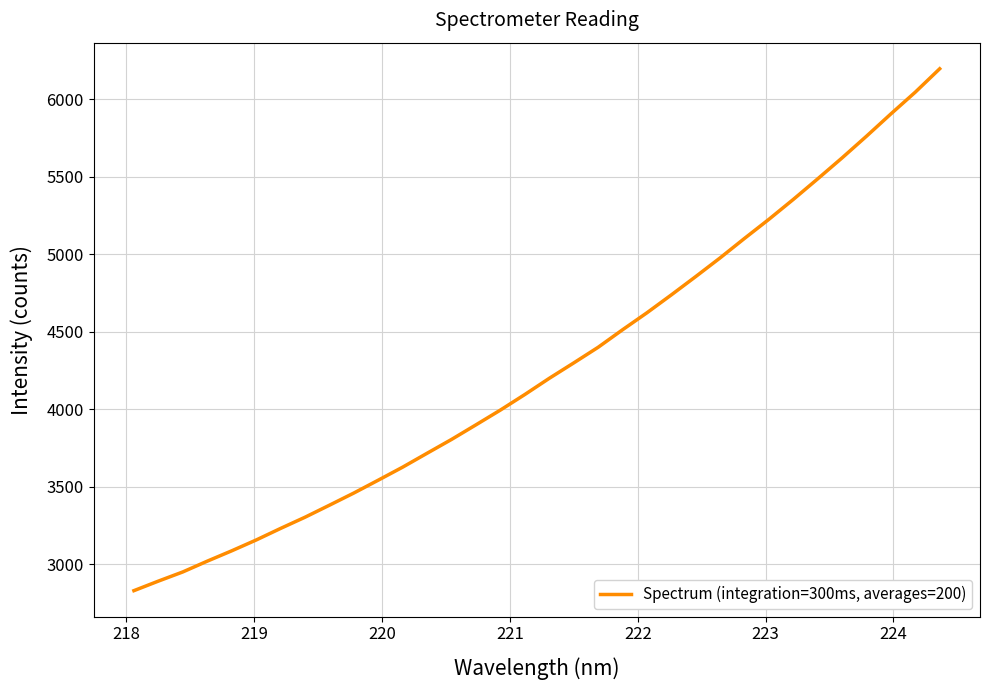

What is the sum of all values?

145255.3